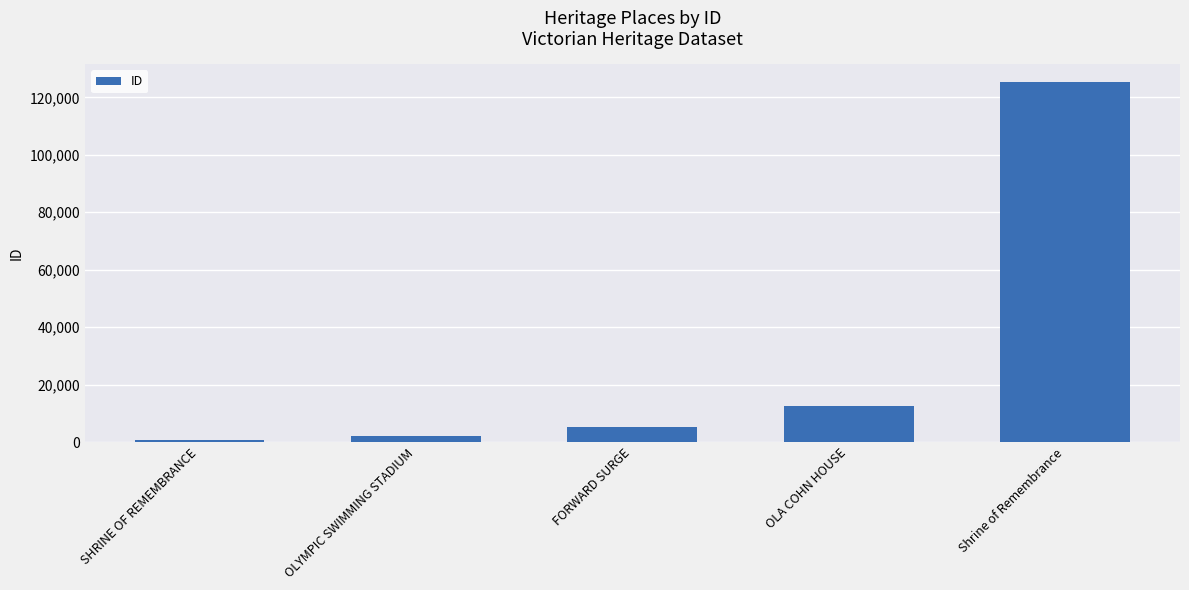

List the labels in order of value, smallest first.

SHRINE OF REMEMBRANCE, OLYMPIC SWIMMING STADIUM, FORWARD SURGE, OLA COHN HOUSE, Shrine of Remembrance